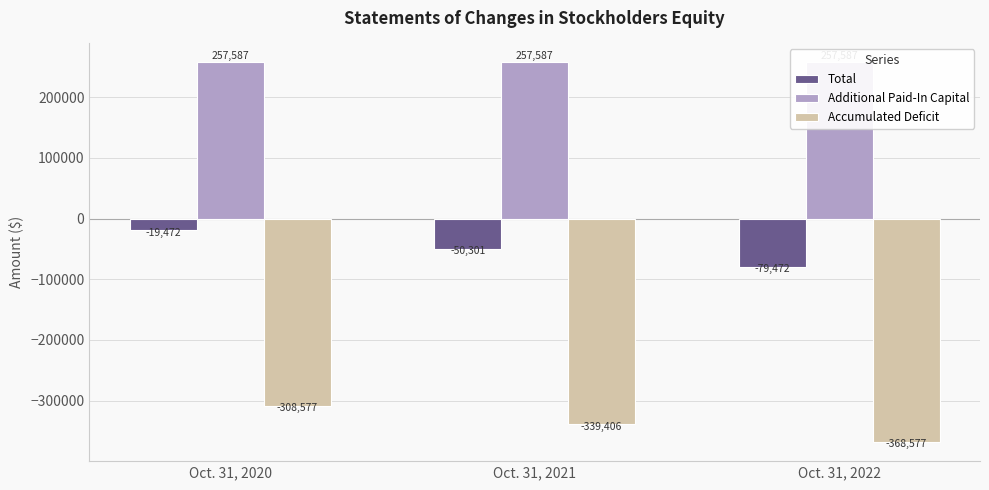

What is the value of the Additional Paid-In Capital bar at the 1st from the left?

257587